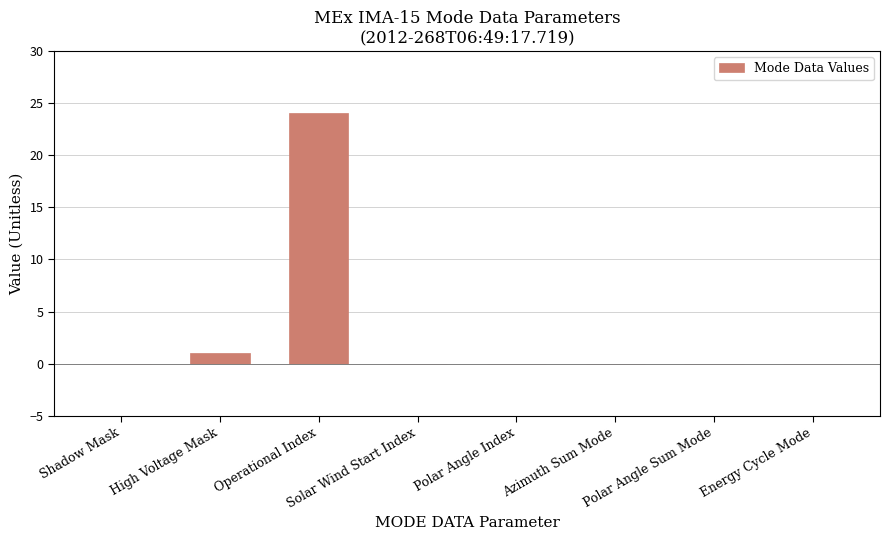

What is the change in value from High Voltage Mask to Operational Index?

+23